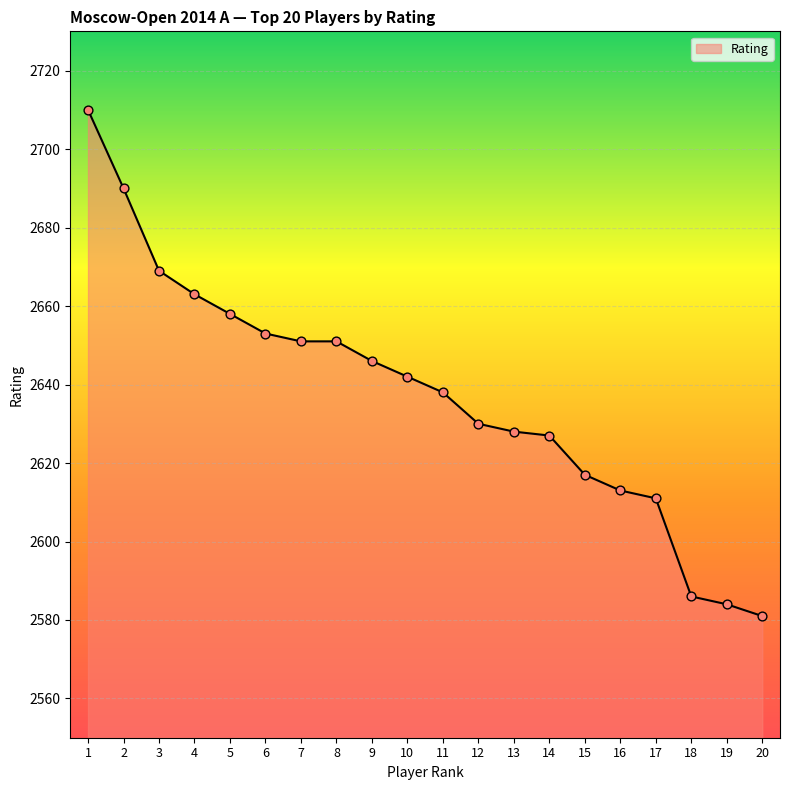

Between 17 and 10, which is larger?

10